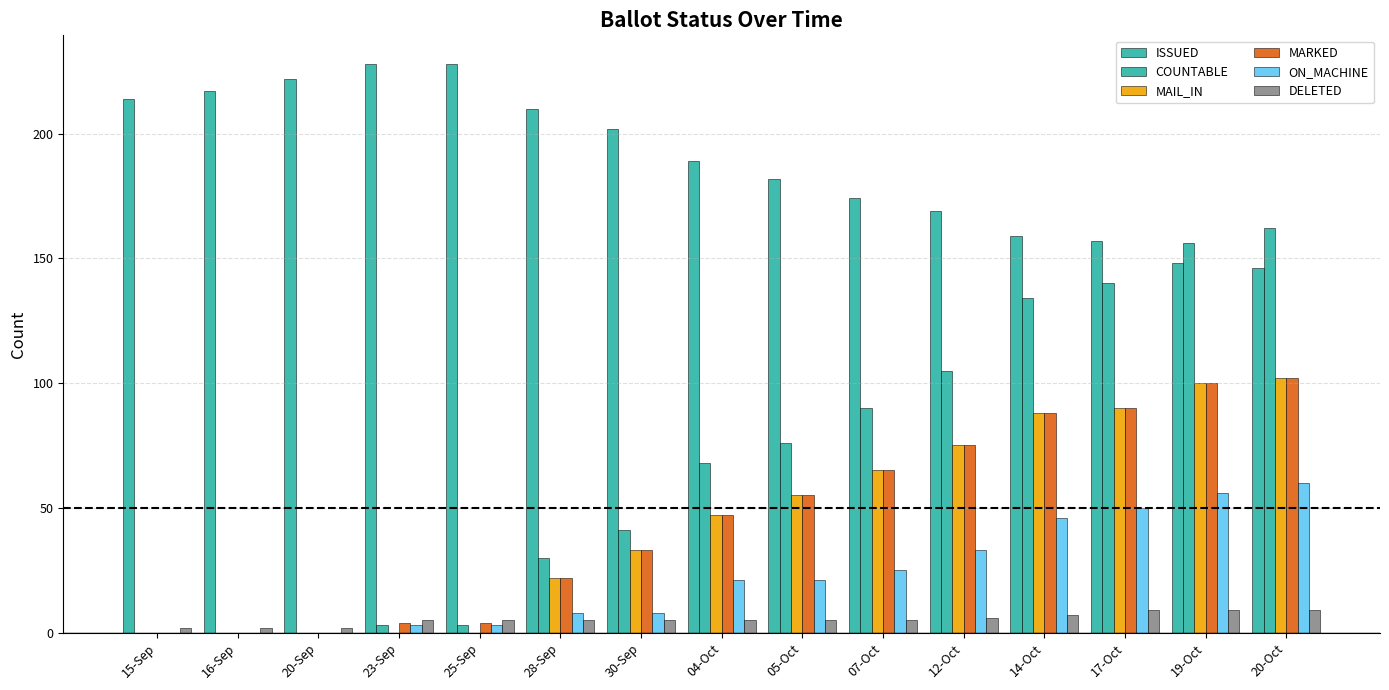

How many groups of bars are there?

15